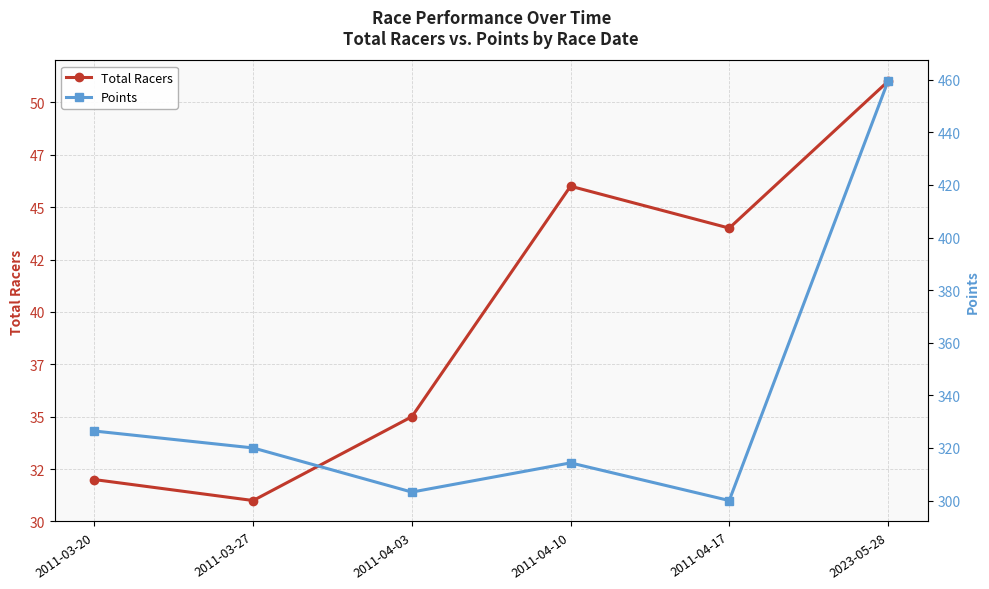

What is the approximate value of Total Racers at 2023-05-28?

51.0